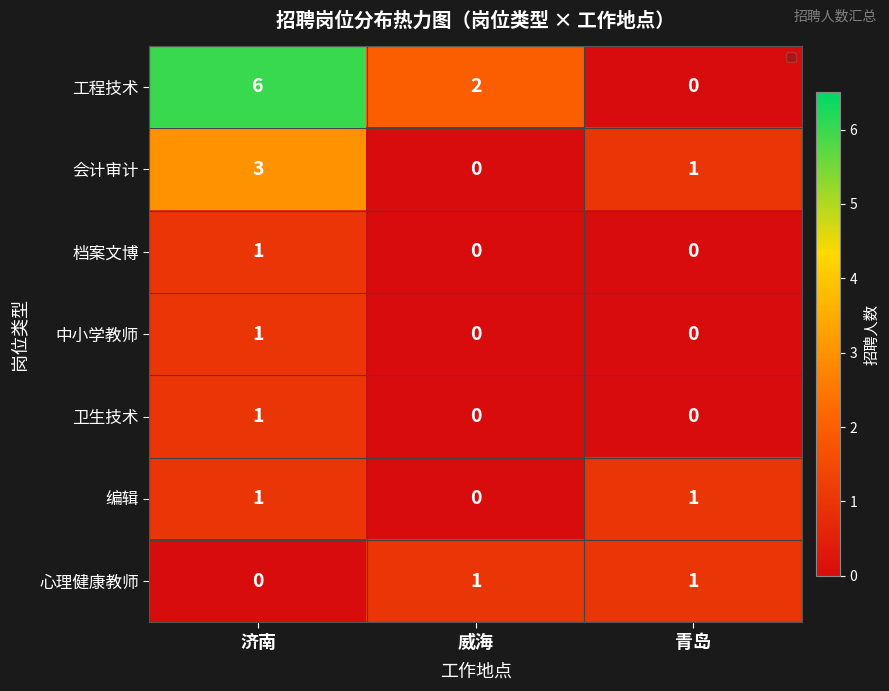

What is the total value across all series at 青岛?

3